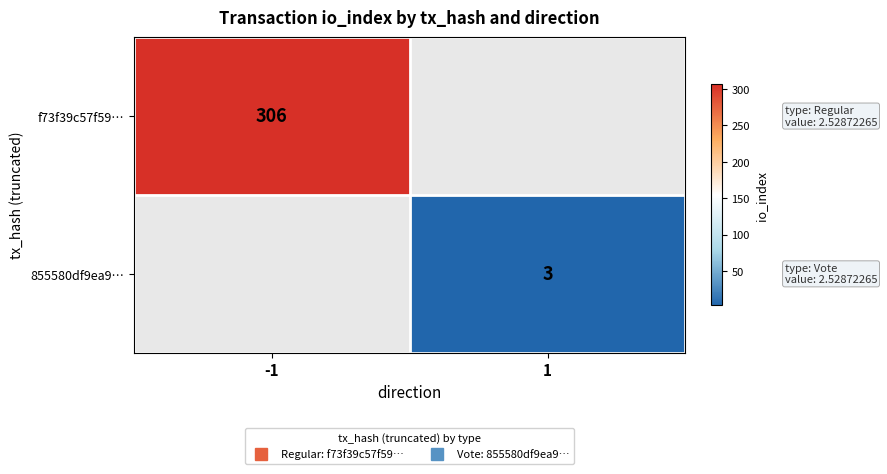

List the series in order of their peak value, highest first.

f73f39c57f59…, 855580df9ea9…